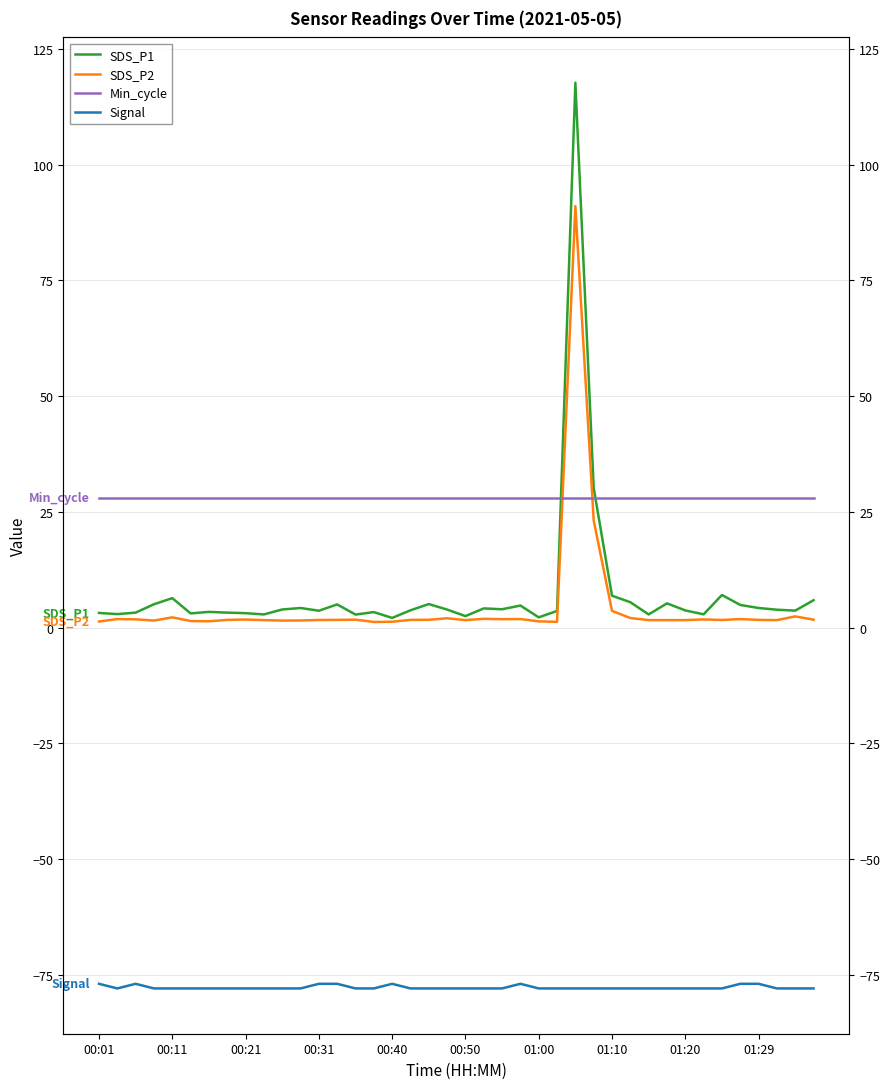

True or false: SDS_P1 and SDS_P2 cross at least once.

False